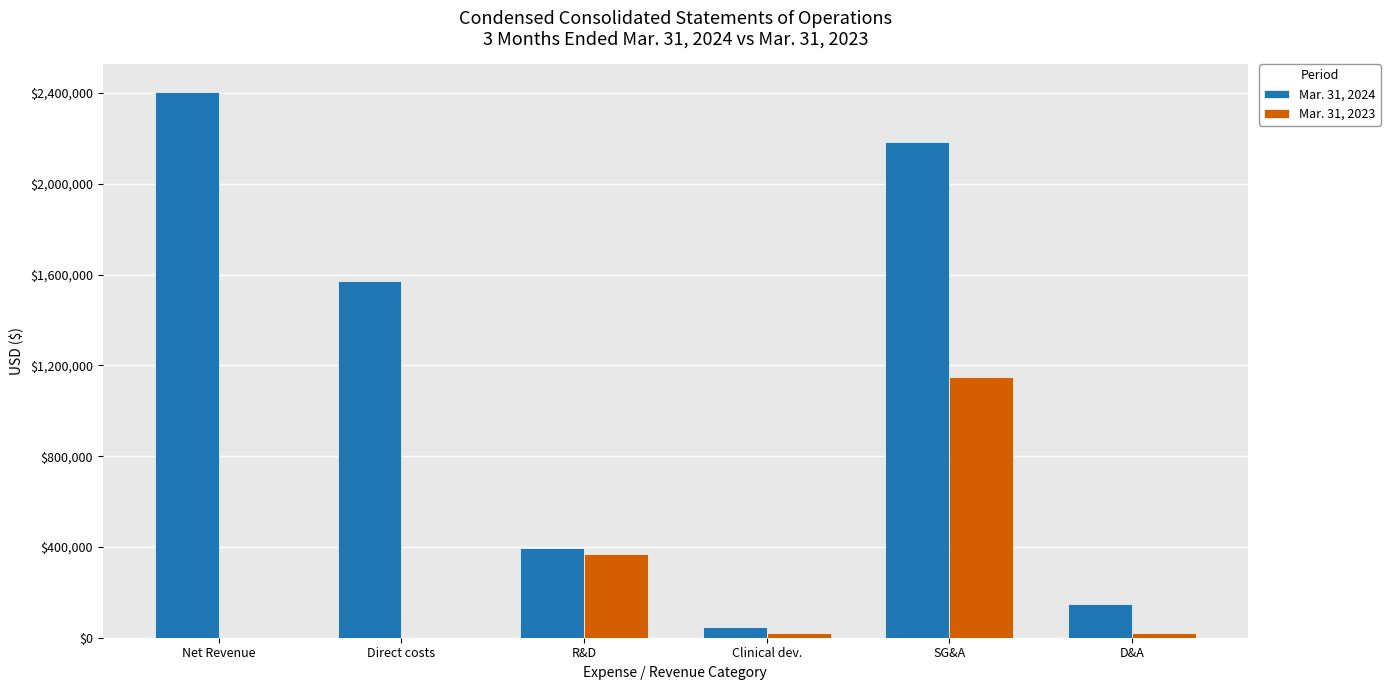

Which series has the largest total across all categories?

Mar. 31, 2024